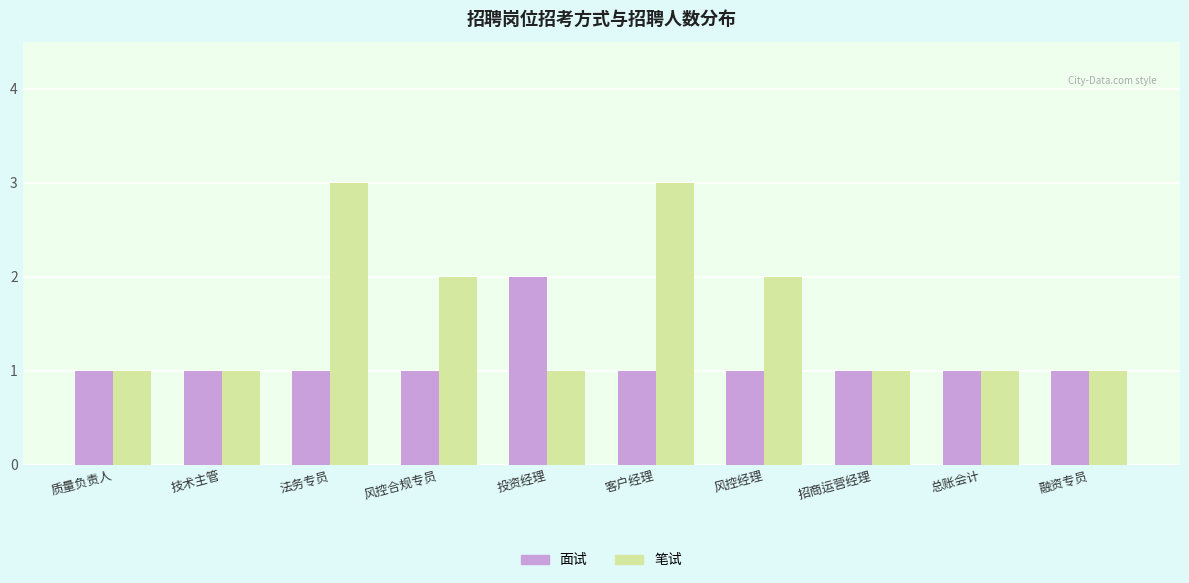

List the series in order of their peak value, highest first.

笔试, 面试